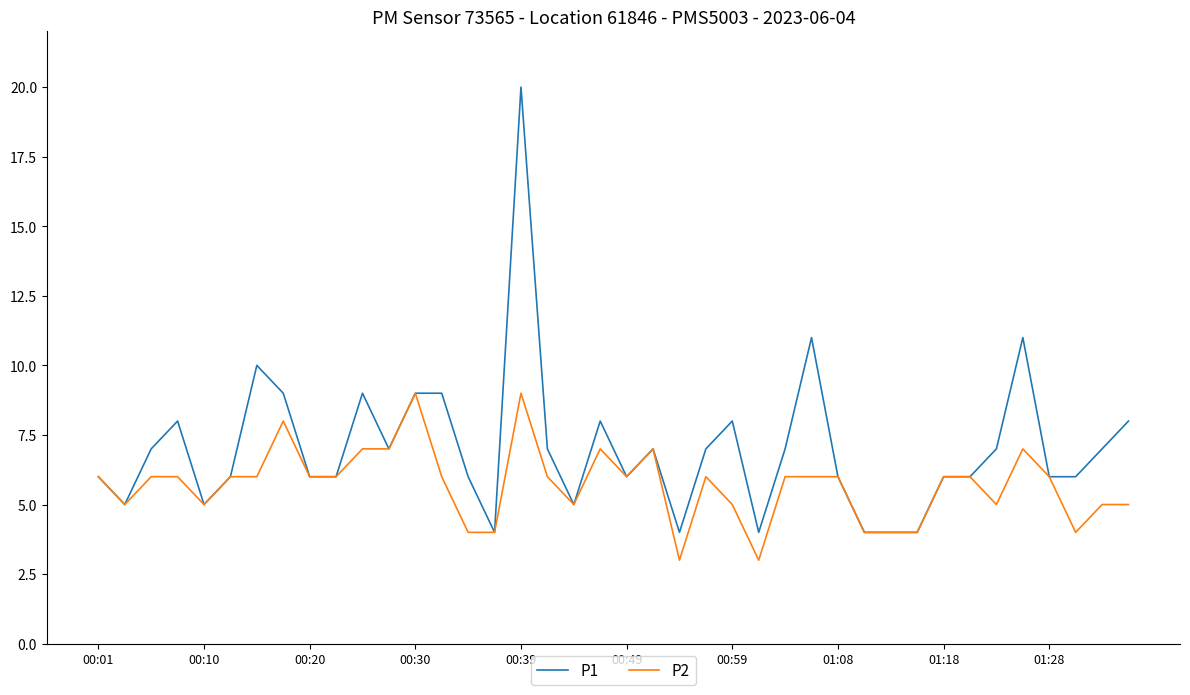

What is the greatest value displayed?

20